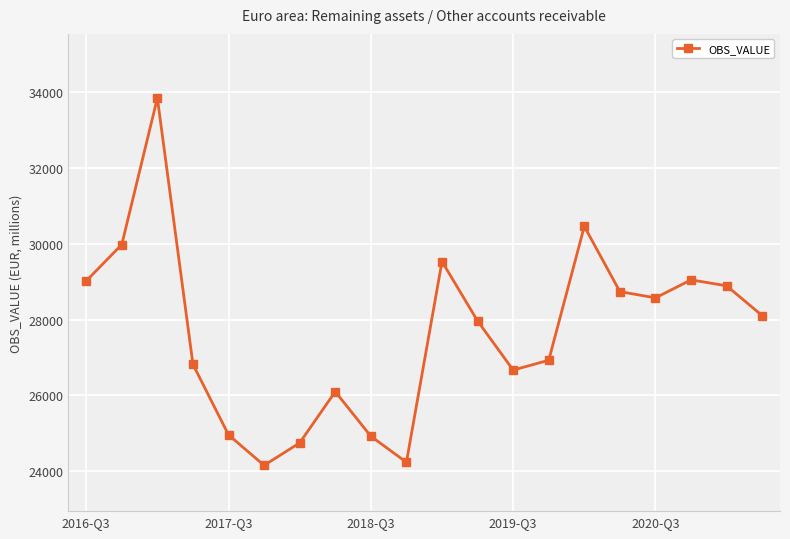

How many data points are less than 28102?

10